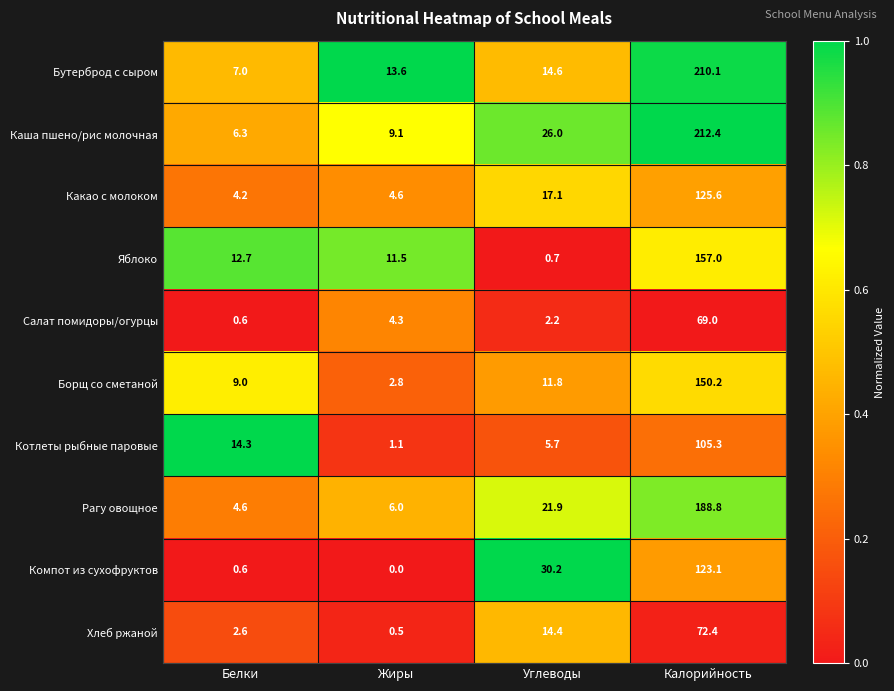

Between Жиры and Углеводы, which series saw the biggest shift?

Компот из сухофруктов